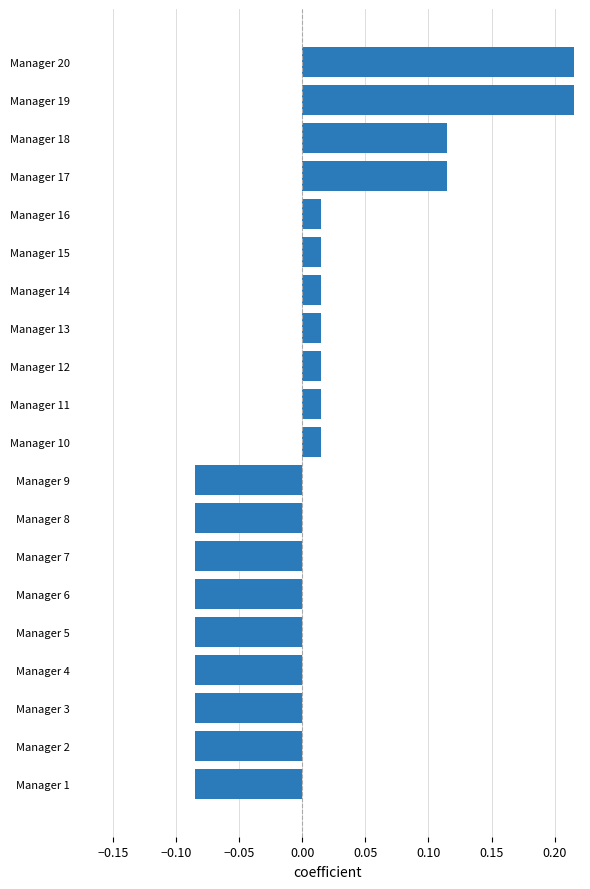

What is the change in value from Manager 12 to Manager 20?

+0.2